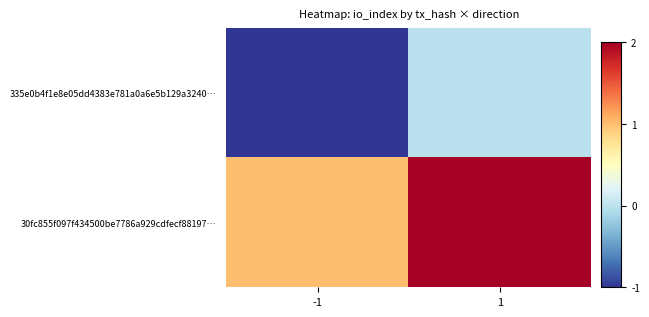

Between -1 and 1, which series saw the biggest shift?

335e0b4f1e8e05dd4383e781a0a6e5b129a3240…